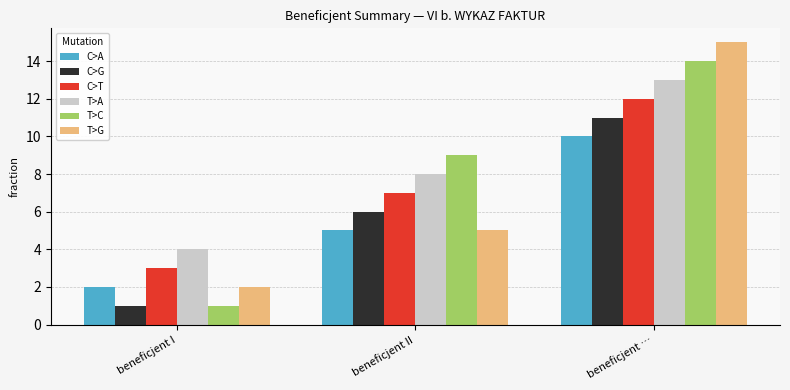

At which label is C>A closest to 6?

beneficjent II